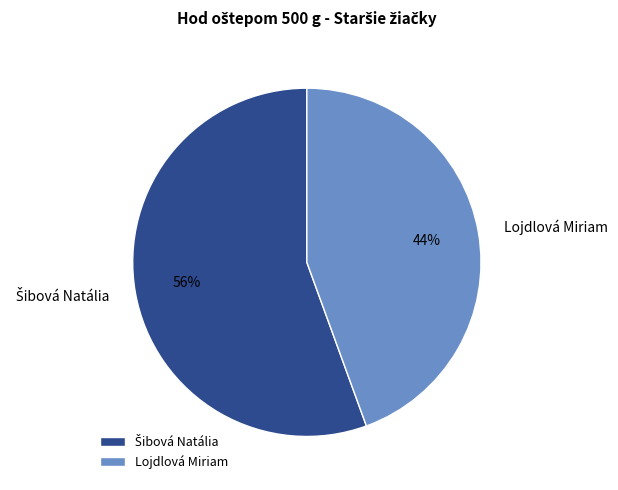

Does Lojdlová Miriam account for over 50% of the chart?

No